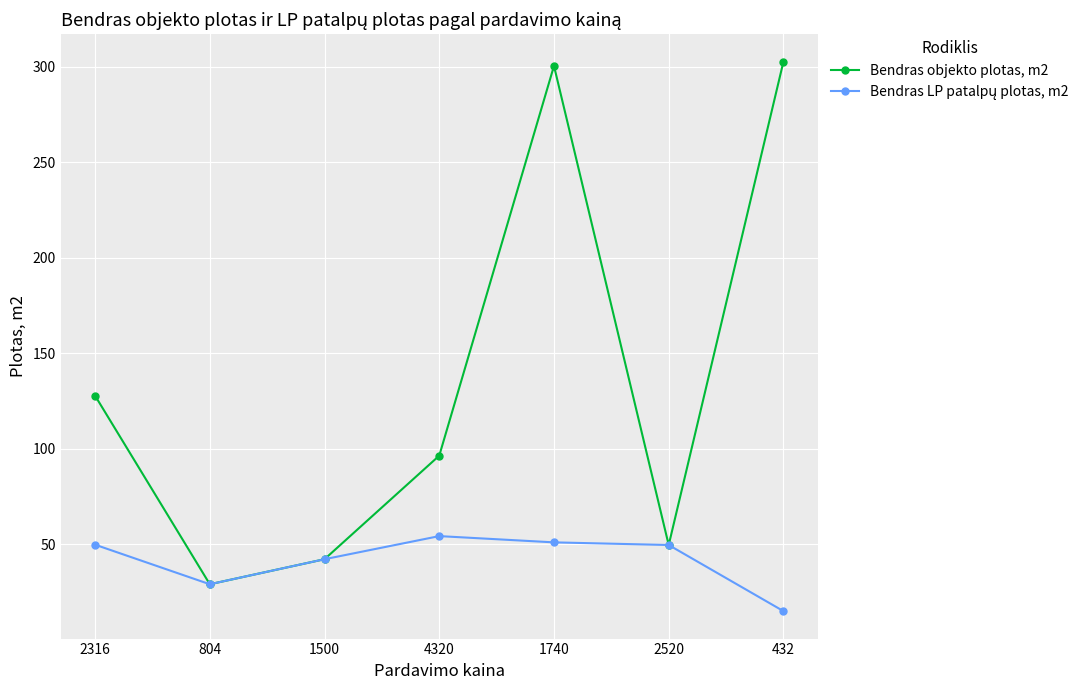

What is the highest value of the Bendras objekto plotas, m2 series?

302.6